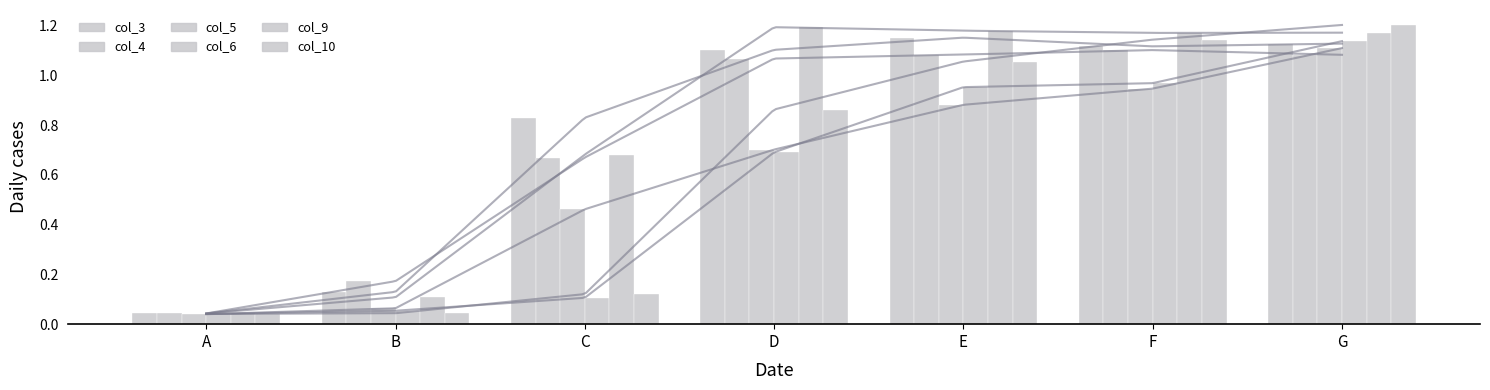

The value of col_10 at E is 1.1. True or false?

True